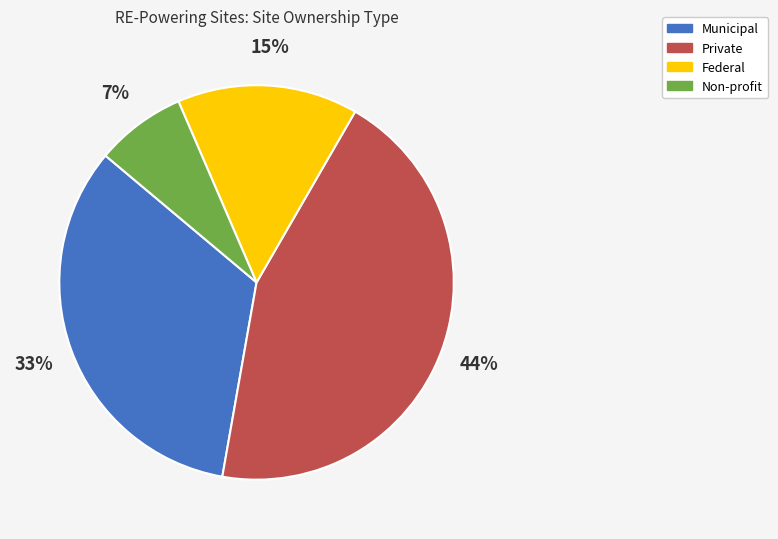

True or false: Federal accounts for 15% of the total.

True